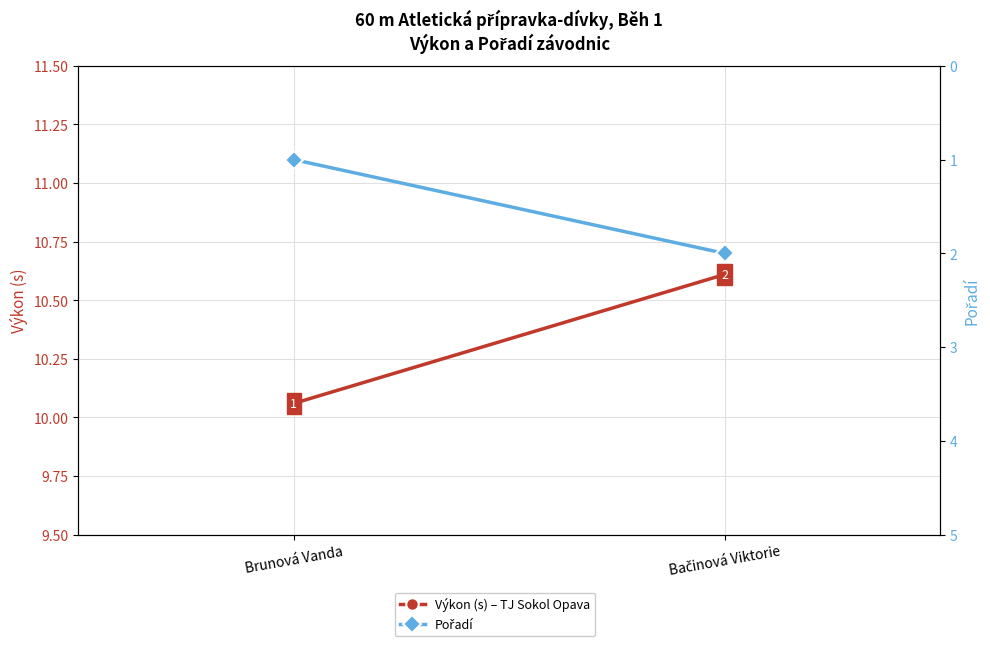

What is the spread (max minus min) of values at Bačinová Viktorie?

8.6